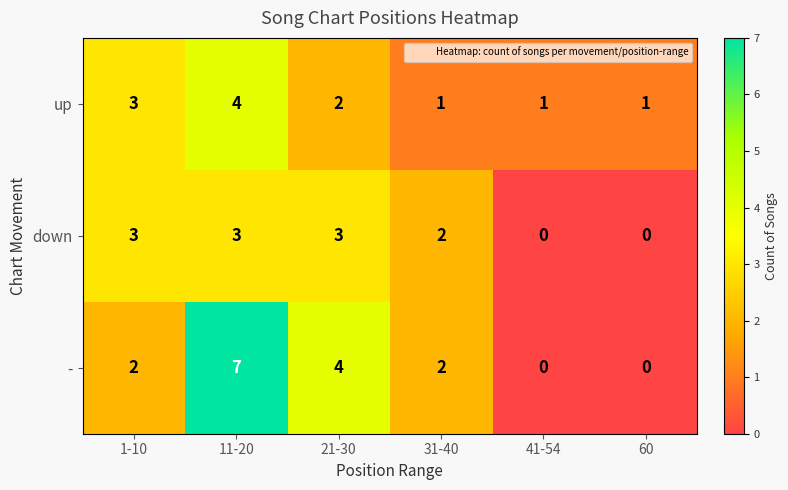

Reading right to left, list all the values displayed in this chart.

up: 60=1	41-54=1	31-40=1	21-30=2	11-20=4	1-10=3
down: 60=0	41-54=0	31-40=2	21-30=3	11-20=3	1-10=3
-: 60=0	41-54=0	31-40=2	21-30=4	11-20=7	1-10=2